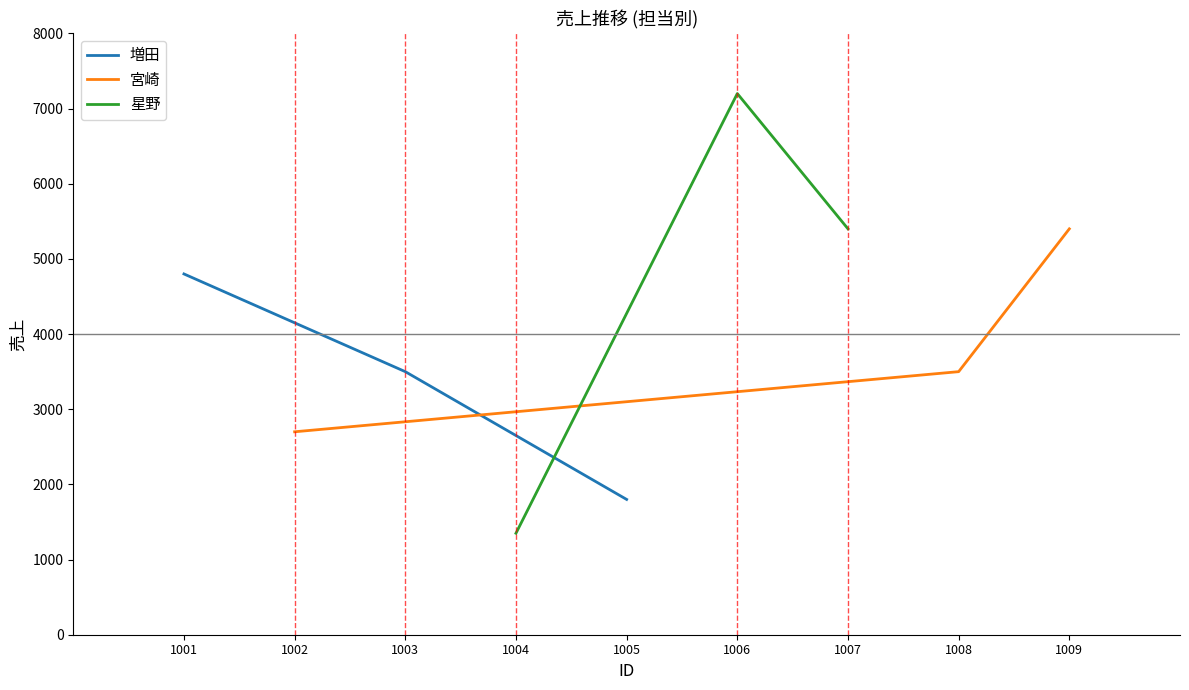

At which label is 星野 closest to 4275?

1007